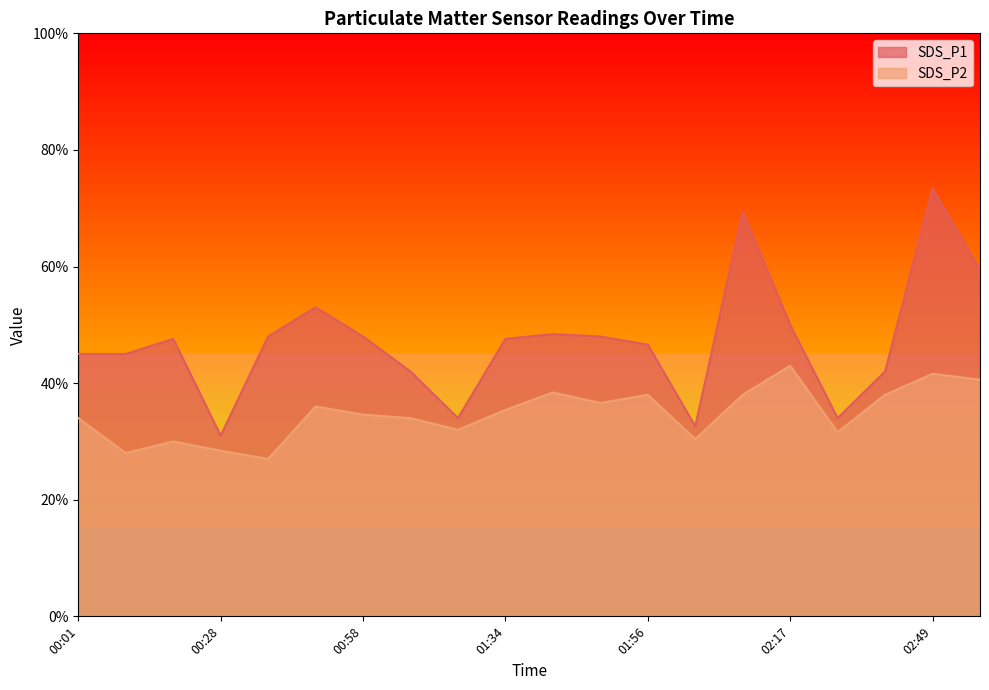

Where is the first local minimum for SDS_P2?

00:15